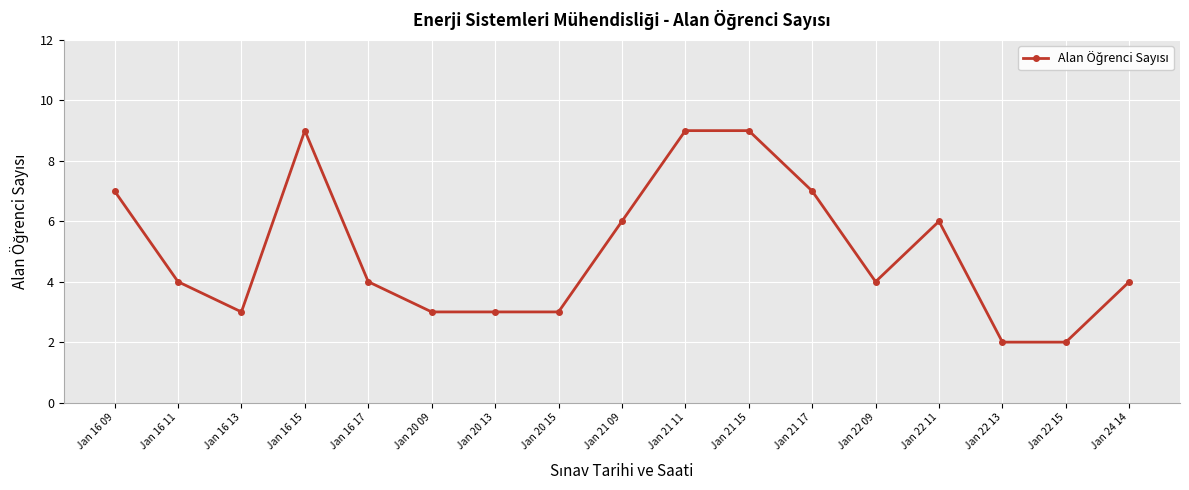

Reading left to right, what are all the values shown in this chart?

7	4	3	9	4	3	3	3	6	9	9	7	4	6	2	2	4